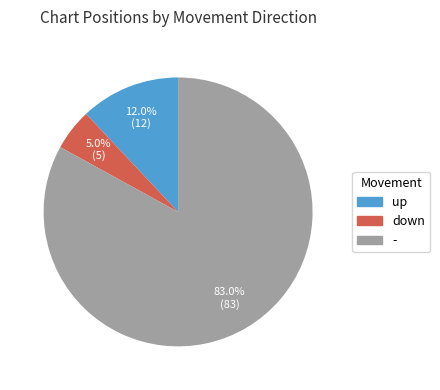

To the nearest percent, what is the average slice percentage?

33%